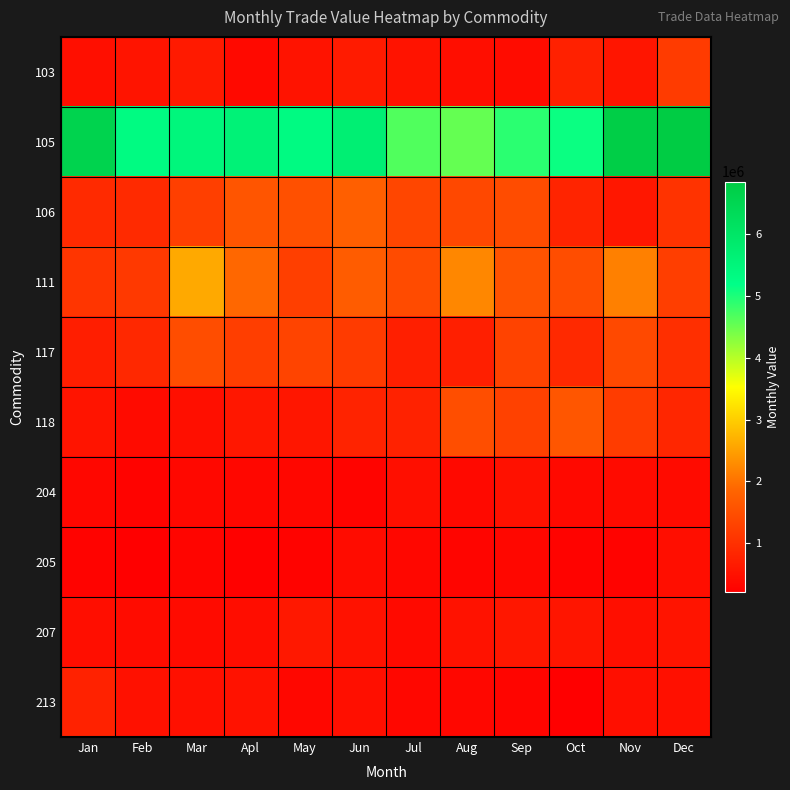

Which series changed the most between Apl and Jul?

105